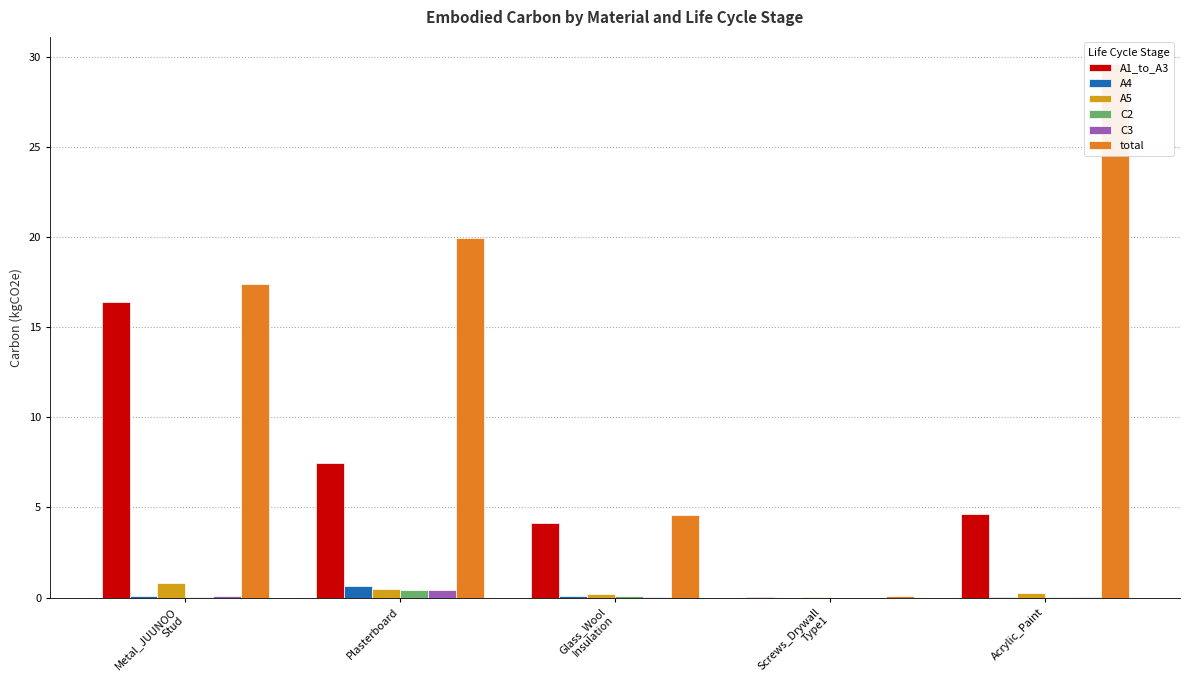

True or false: A4 has a value of 0.1 at Metal_JUUNOO
Stud.

False